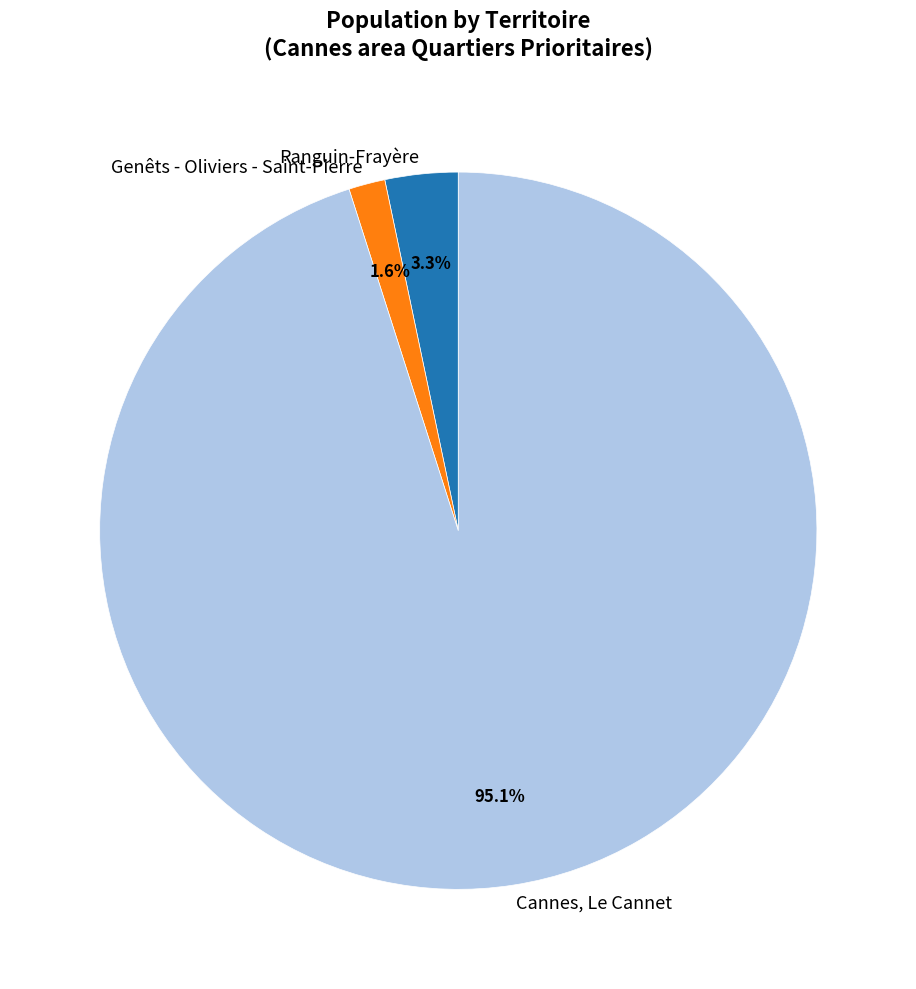

Between Ranguin-Frayère and Cannes, Le Cannet, which is larger?

Cannes, Le Cannet